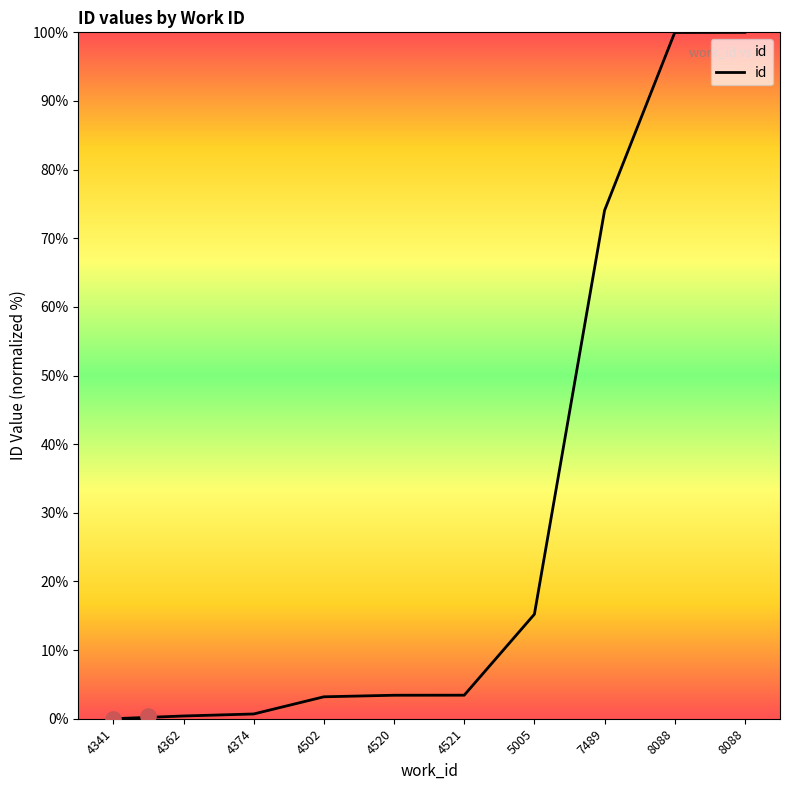

Which has a higher value, 4502 or 7489?

7489